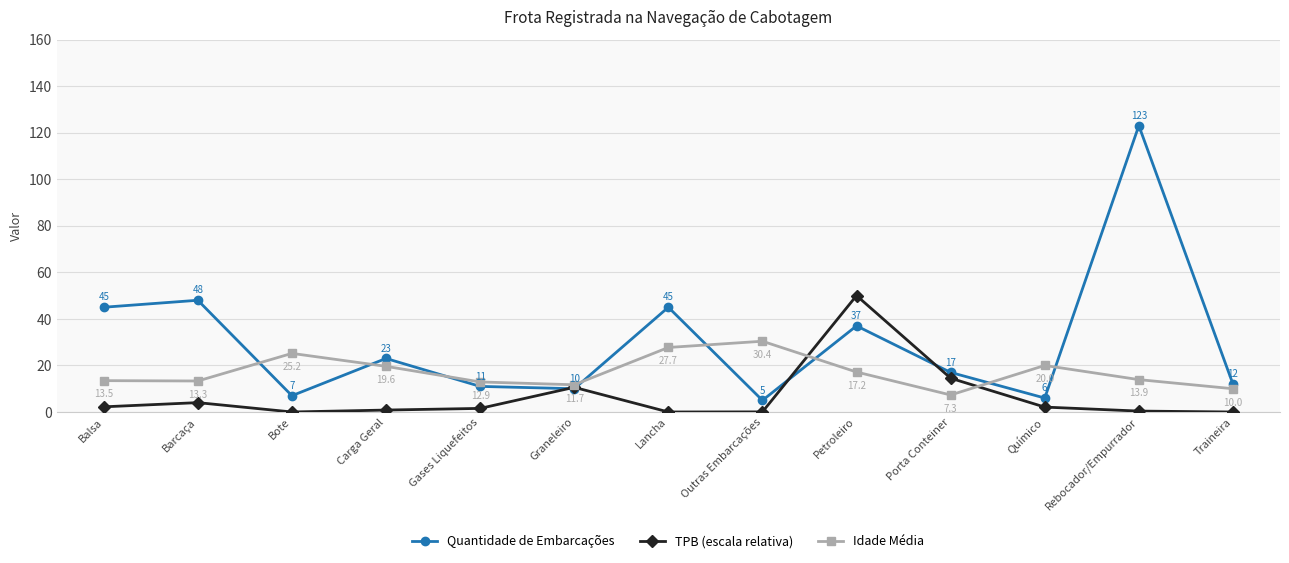

Where is Quantidade de Embarcações nearest to the value 64?

Barcaça